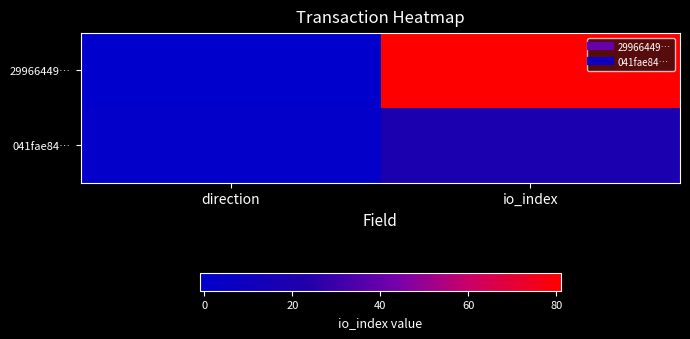

Rank the series by their average value, from lowest to highest.

041fae84…, 29966449…